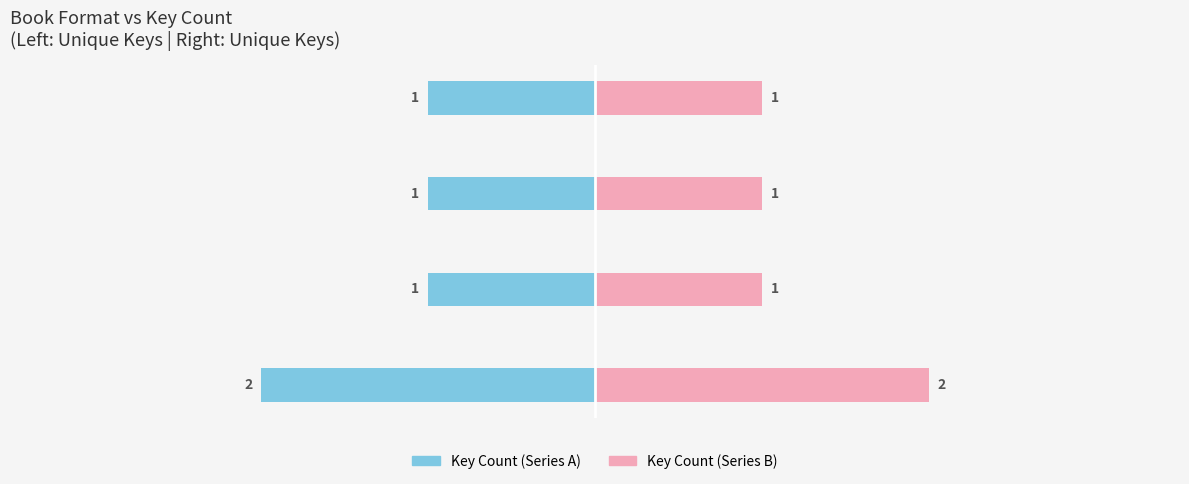

How many categories are shown in the chart?

4